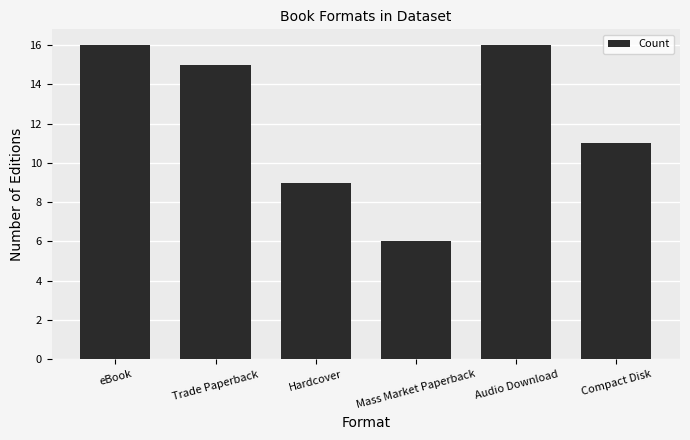

What is the label of the 2nd bar from the right?

Audio Download